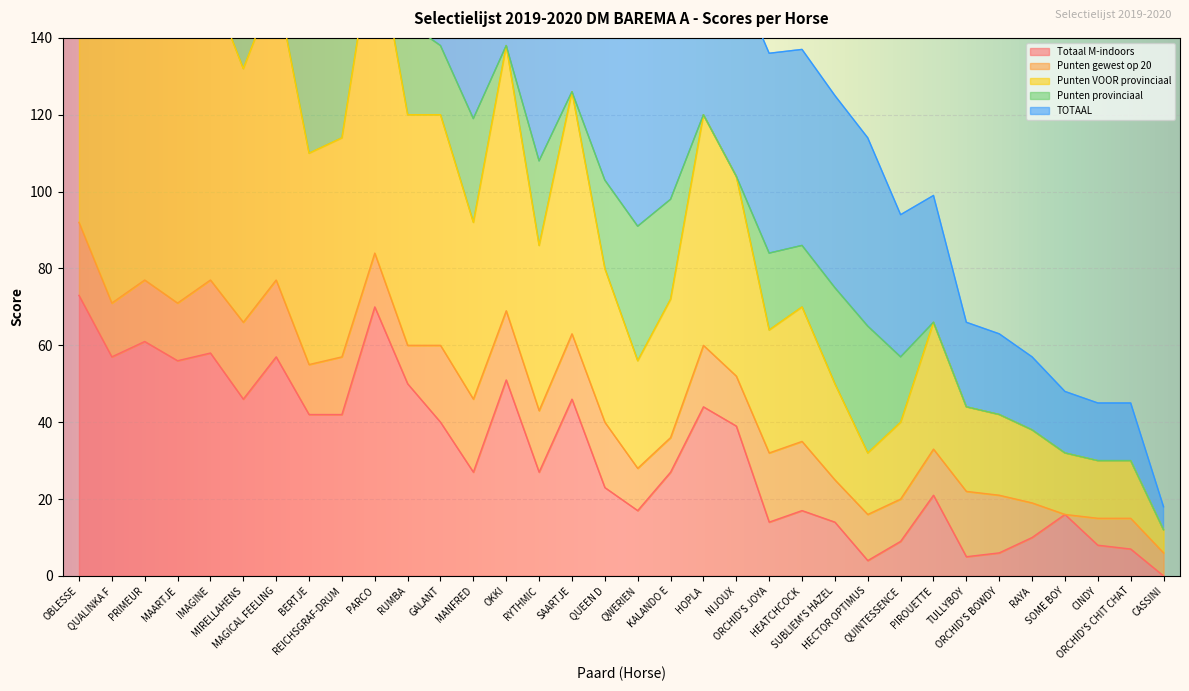

Rank the categories by Totaal M-indoors value from lowest to highest.

CASSINI, HECTOR OPTIMUS, TULLYBOY, ORCHID'S BOWDY, ORCHID'S CHIT CHAT, CINDY, QUINTESSENCE, RAYA, ORCHID'S JOYA, SUBLIEM'S HAZEL, SOME BOY, QWERIEN, HEATCHCOCK, PIROUETTE, QUEEN D, MANFRED, RYTHMIC, KALANDO E, NIJOUX, GALANT, BERTJE, REICHSGRAF-DRUM, HOPLA, MIRELLAHENS, SAARTJE, RUMBA, OKKI, MAARTJE, QUALINKA F, MAGICAL FEELING, IMAGINE, PRIMEUR, PARCO, OBLESSE